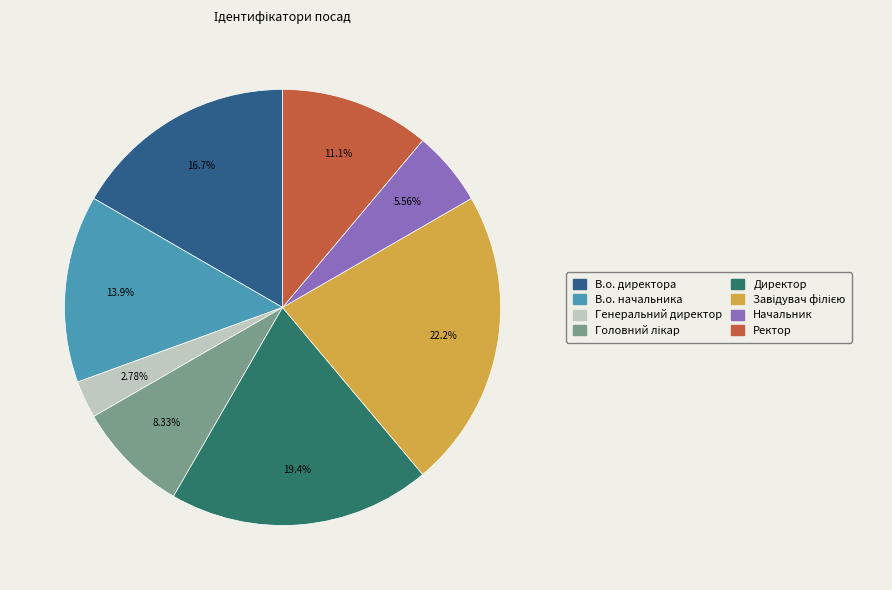

What percentage is the В.о. начальника slice, to the nearest percent?

14%